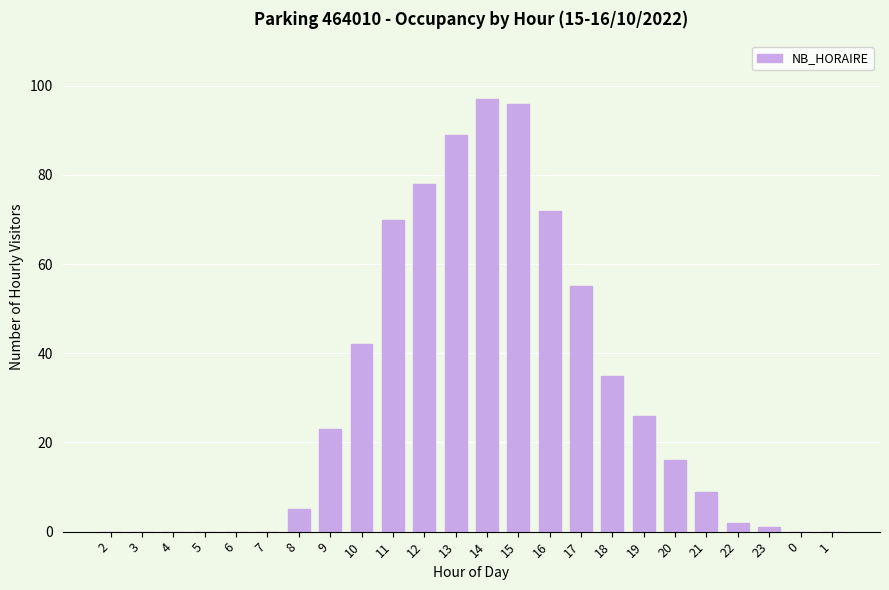

Reading left to right, transcribe all the data shown in this chart.

0	0	0	0	0	0	5	23	42	70	78	89	97	96	72	55	35	26	16	9	2	1	0	0